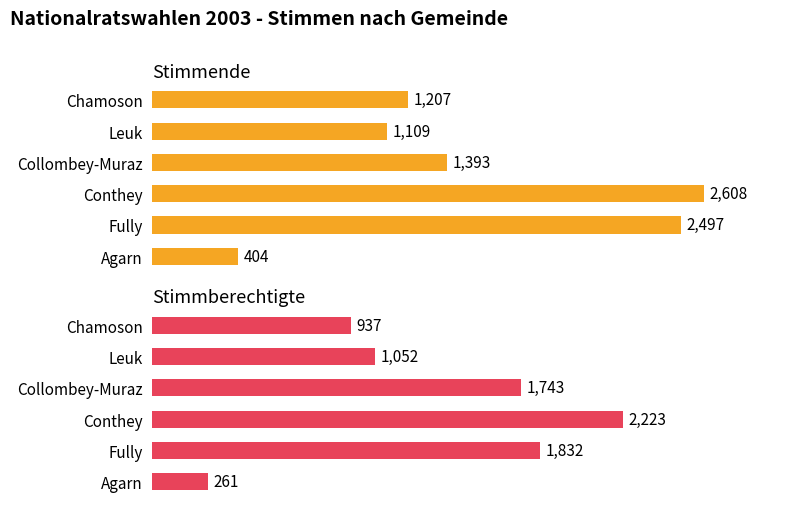

What is the difference between the Stimmberechtigte values at Conthey and Fully?

391